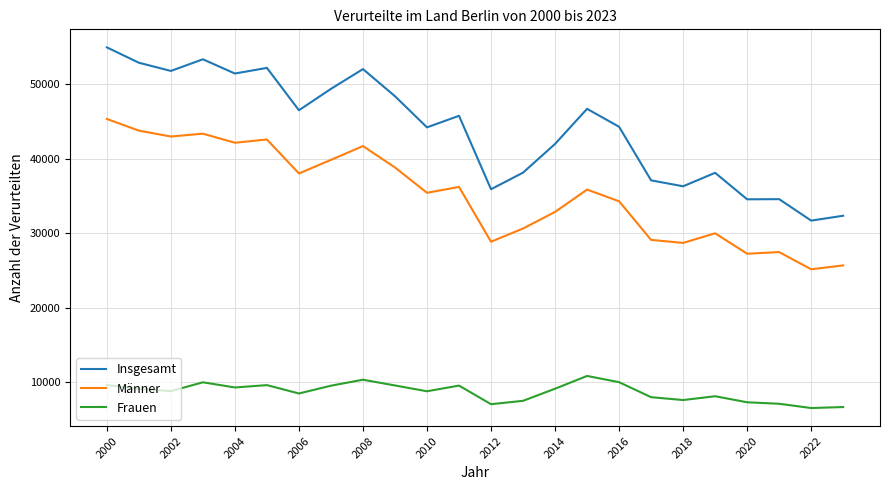

Rank the series by their maximum value, from lowest to highest.

Frauen, Männer, Insgesamt